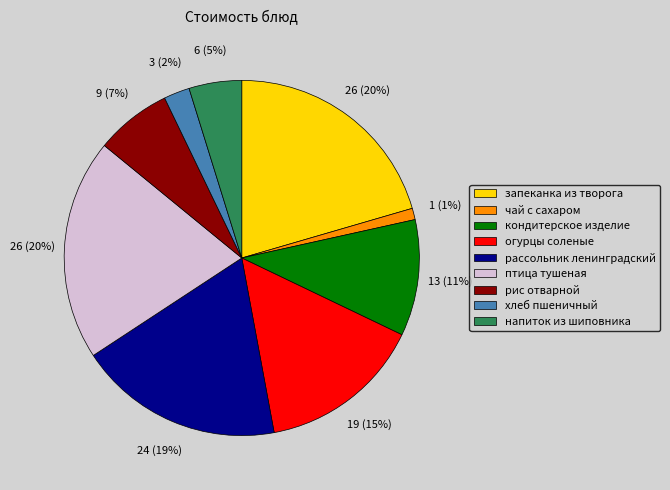

What is the smallest slice in the pie chart?

чай с сахаром